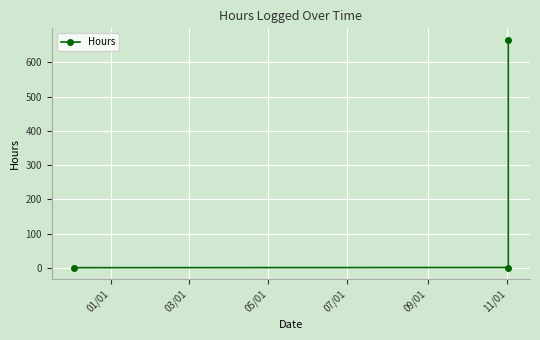

How many lines are shown in the chart?

1